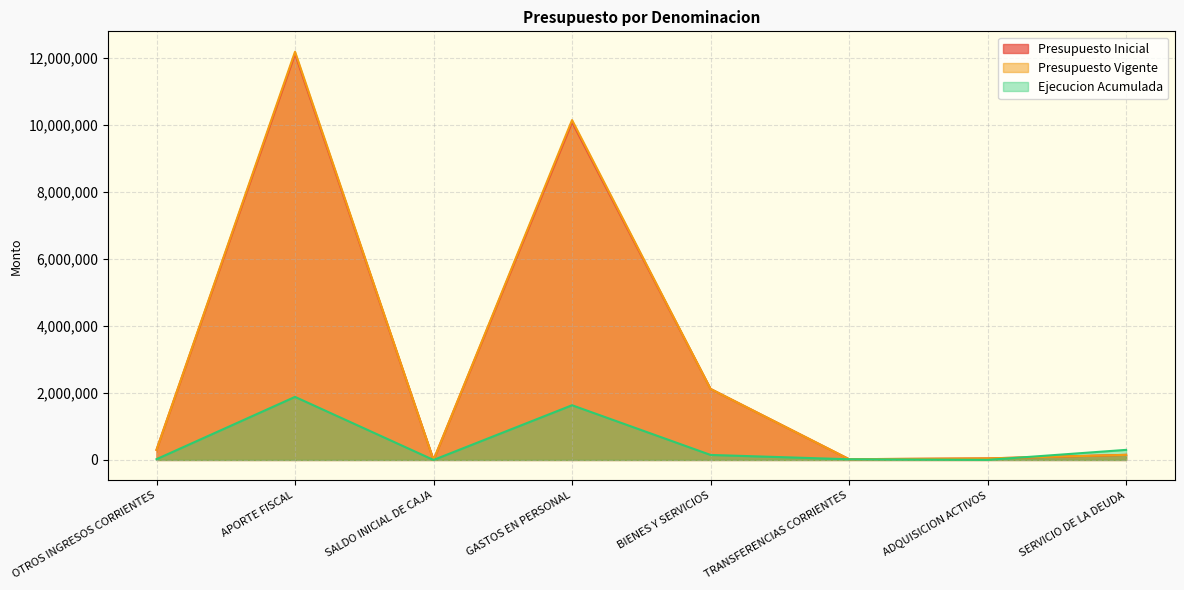

What is the value of the Presupuesto Inicial point at the 3rd from the left?

10